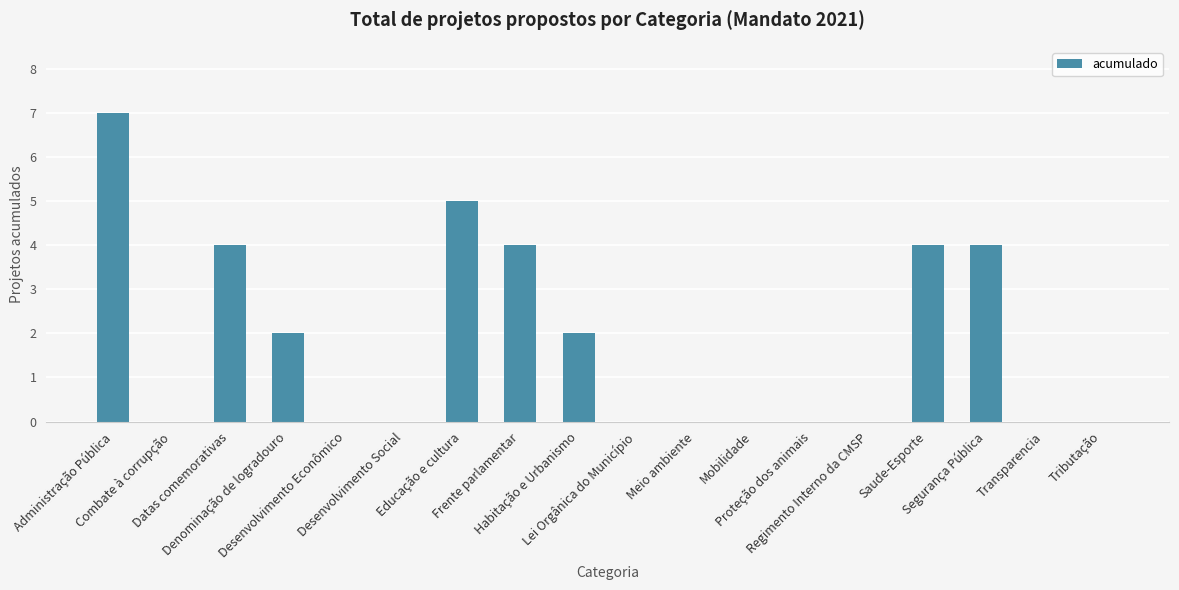

What is the sum of all values?

32